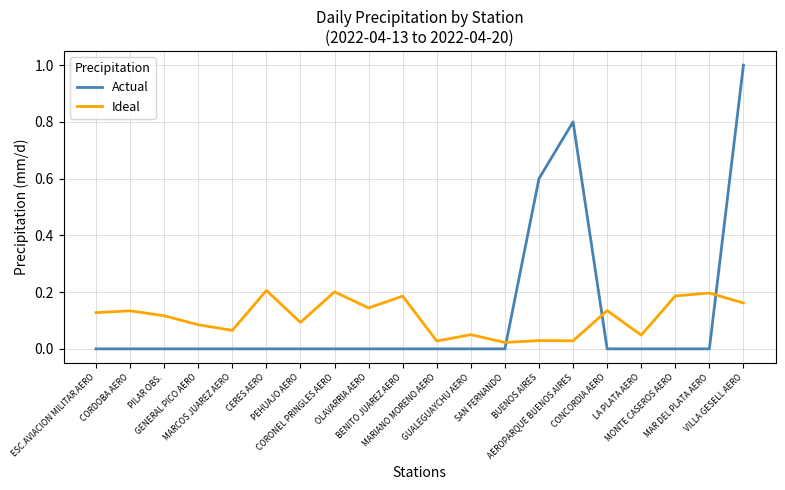

The value of Actual at GUALEGUAYCHU AERO is 0.0. True or false?

True